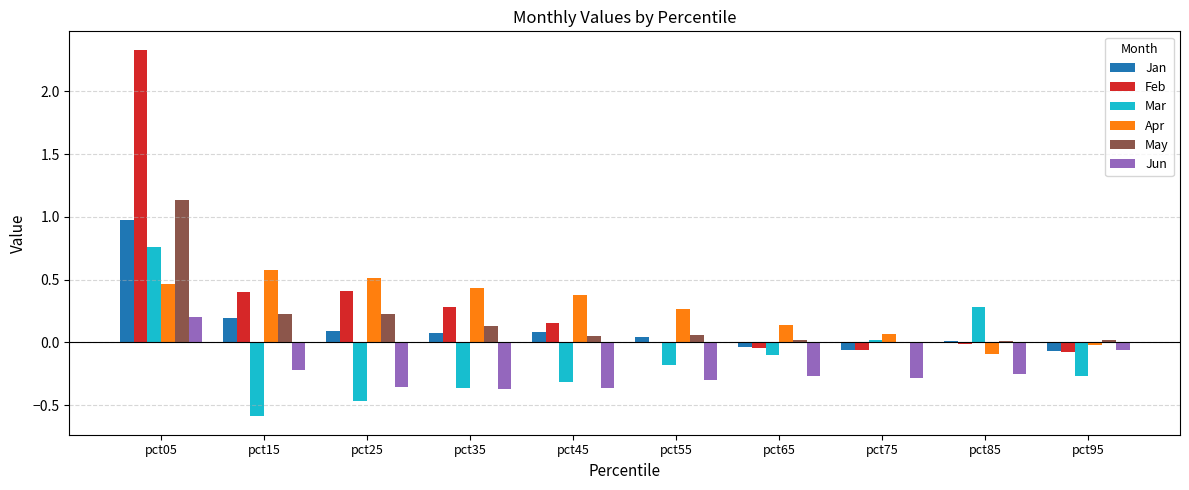

At which category is the sum across all series the highest?

pct05